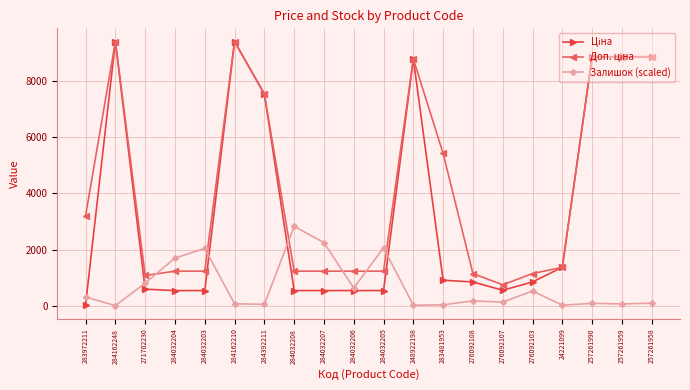

The Залишок (scaled) series shows 80.1 at 257261990. True or false?

True